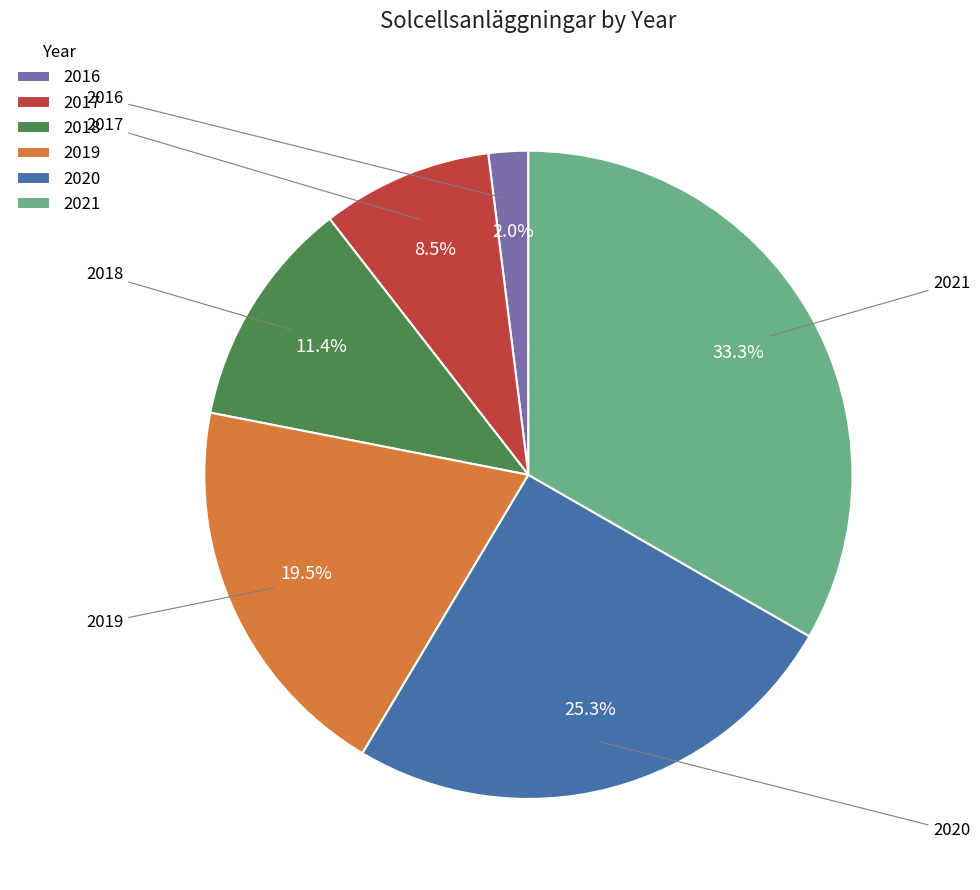

The 2021 slice represents 33% of the pie. True or false?

True